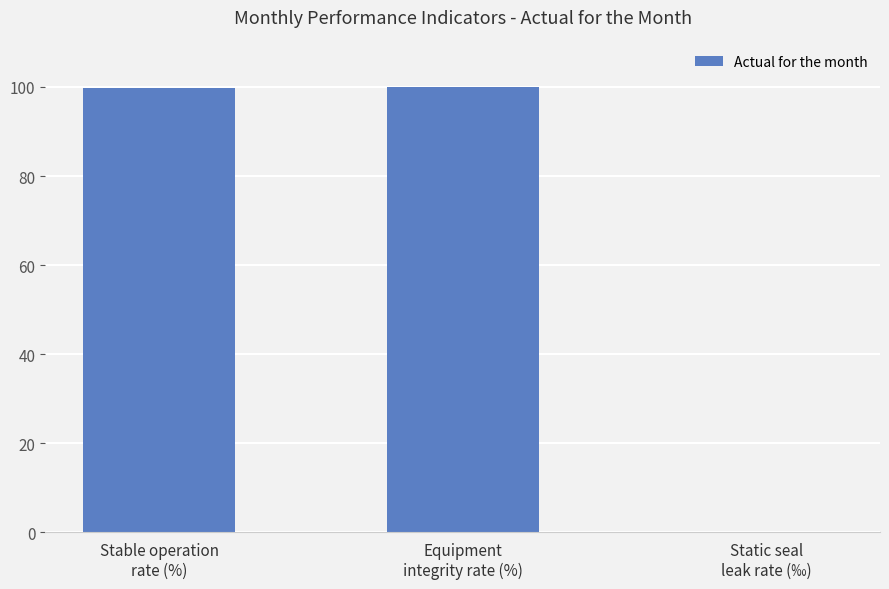

What is the sum of all values?

199.9